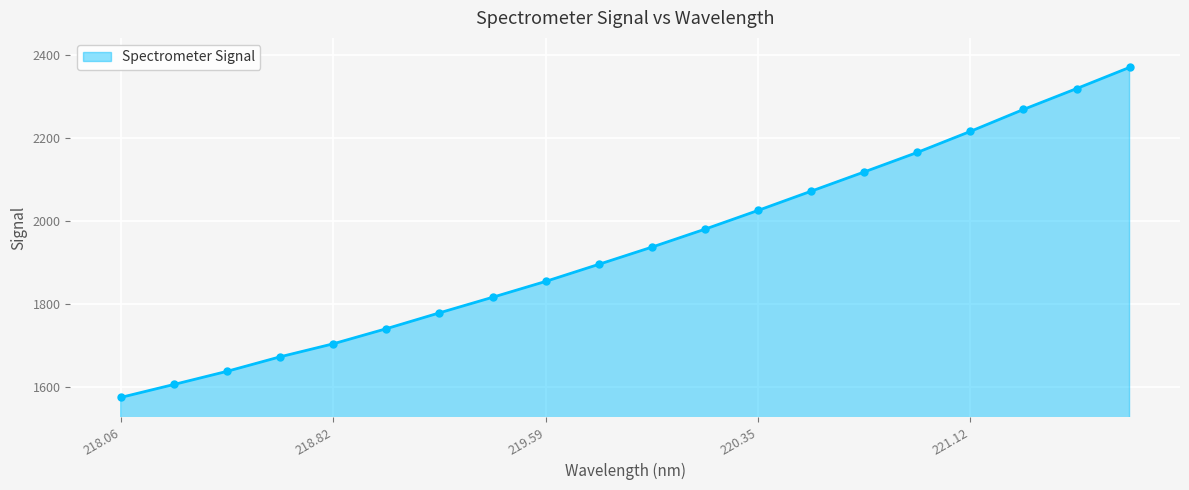

Reading left to right, what are all the values shown in this chart?

1574.6	1605.8	1637.5	1672.5	1703.8	1740.2	1778.4	1815.9	1854.1	1895.2	1936.6	1979.9	2025.1	2071.4	2117.7	2164.7	2215.4	2268.2	2318.4	2369.5